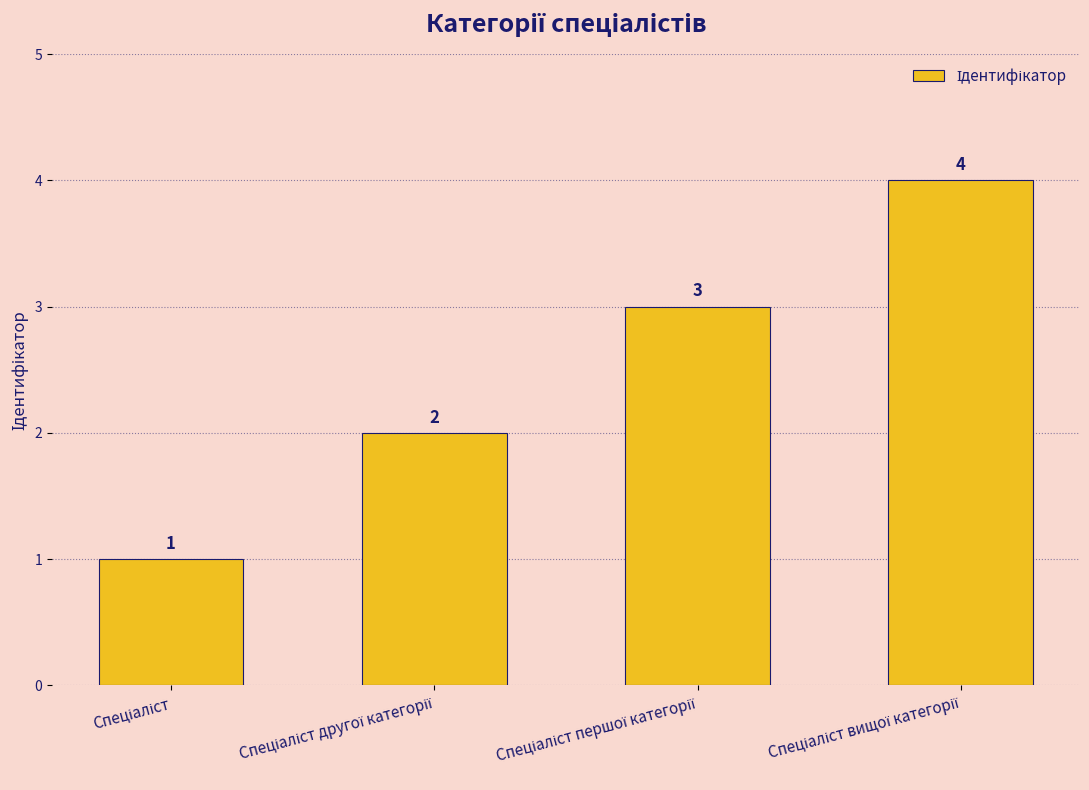

What is the value of the 1st bar from the left?

1